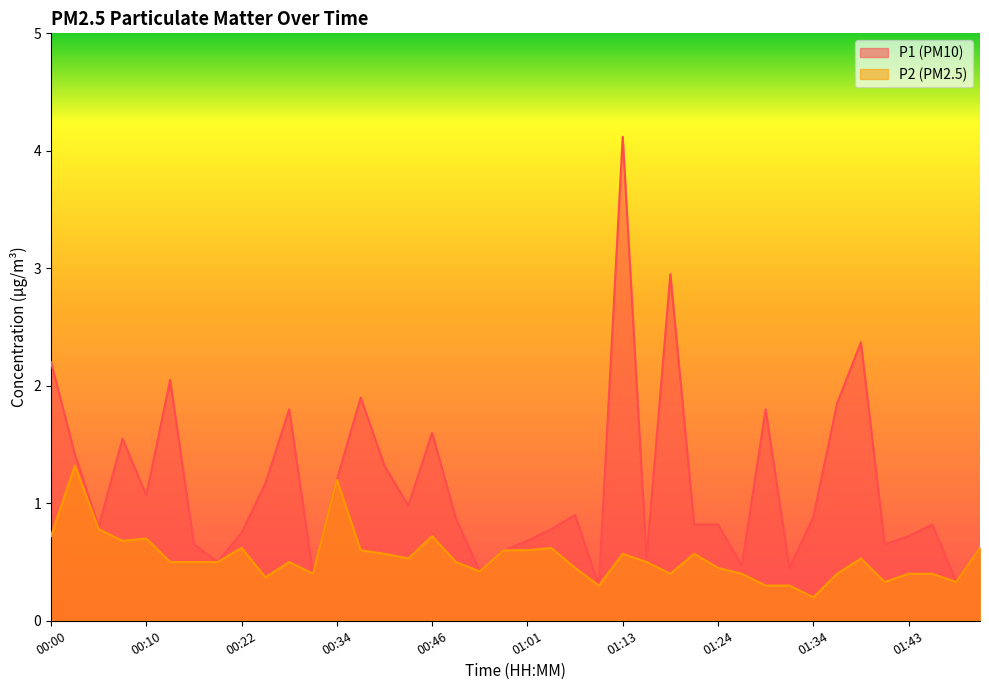

At how many categories does at least one series exceed 0?

40